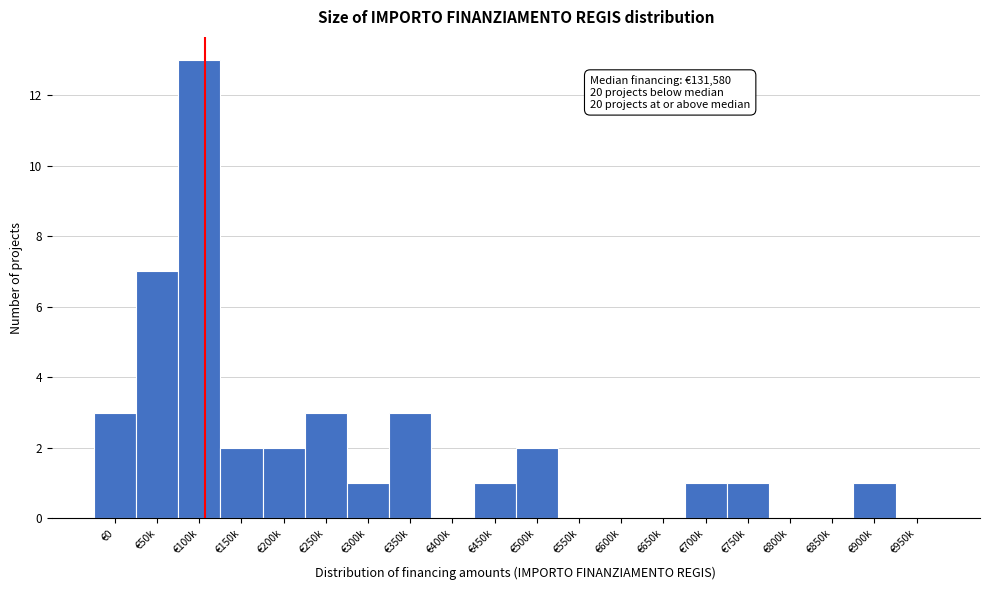

Reading left to right, extract all data points from this chart.

€0=3	€50k=7	€100k=13	€150k=2	€200k=2	€250k=3	€300k=1	€350k=3	€400k=0	€450k=1	€500k=2	€550k=0	€600k=0	€650k=0	€700k=1	€750k=1	€800k=0	€850k=0	€900k=1	€950k=0